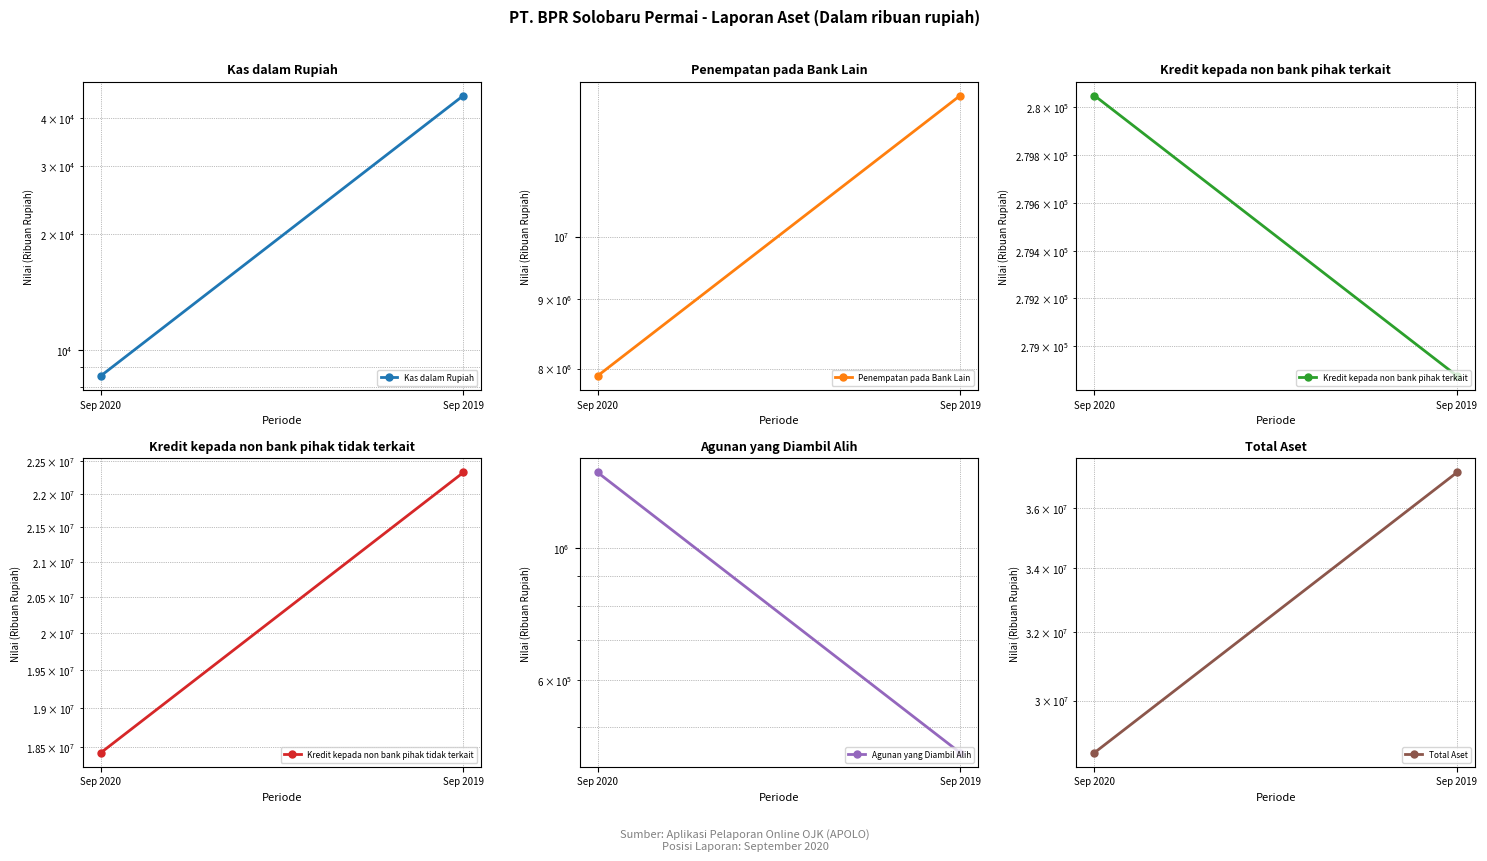

List the labels in order of Kredit kepada non bank pihak terkait value, largest first.

Sep 2020, Sep 2019